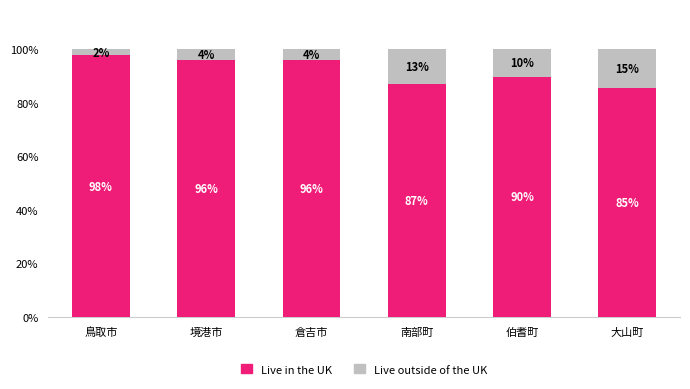

What is the difference between the maximum and minimum values in the Live in the UK series?

12.2